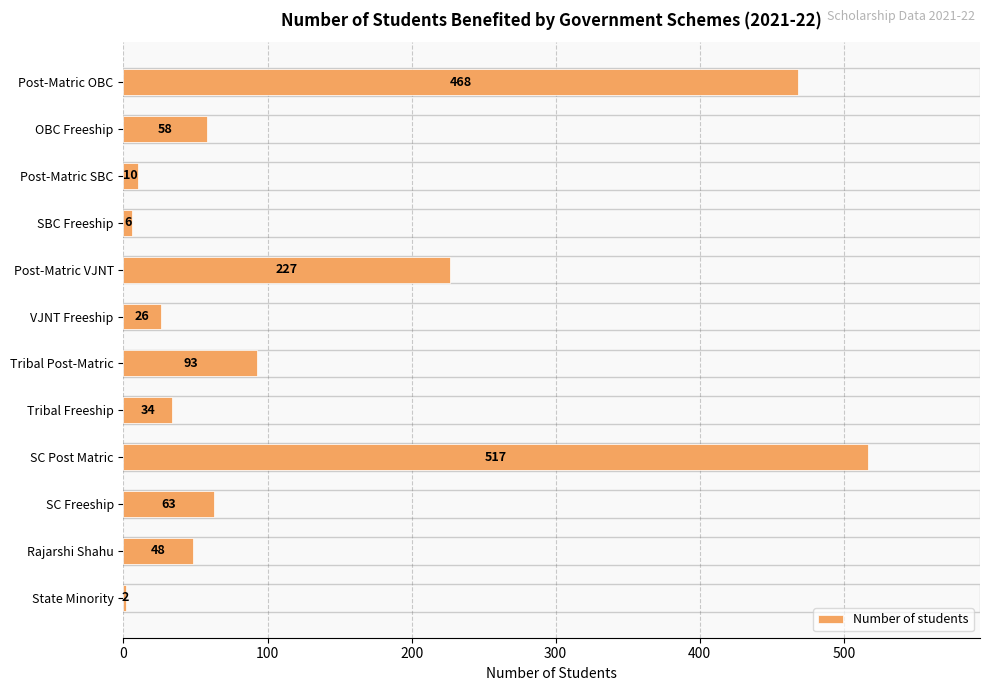

How many distinct data groups are displayed?

1